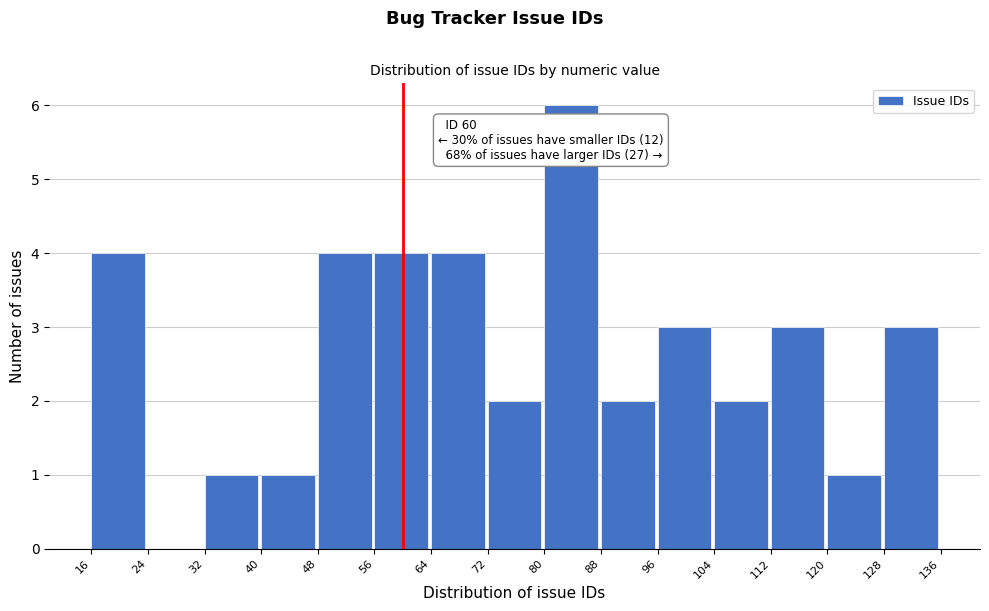

Which range on the x-axis has the tallest bar?

80 to 88